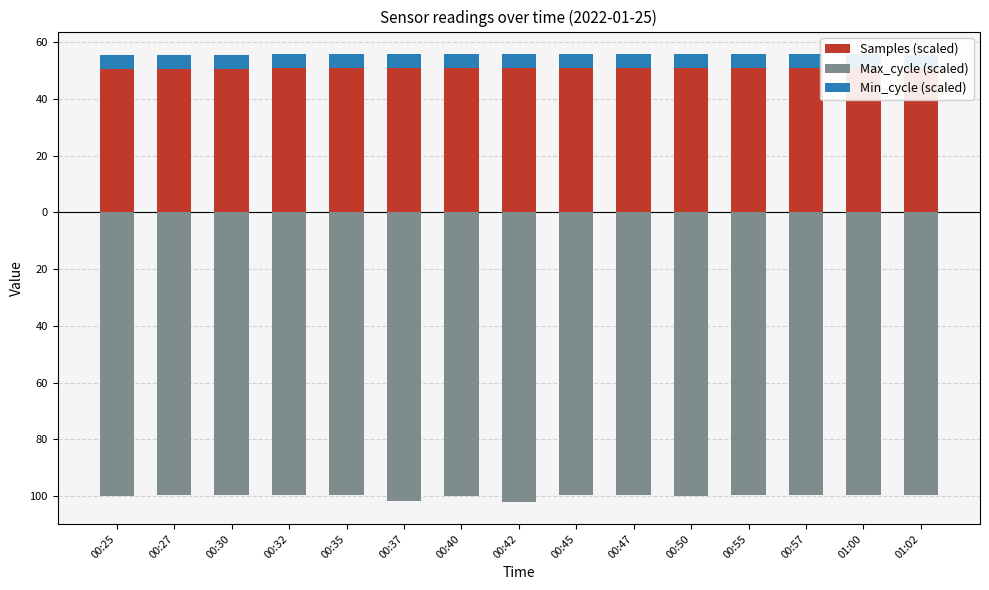

List the labels in order of Min_cycle (scaled) value, smallest first.

00:25, 00:27, 00:30, 00:32, 00:35, 00:37, 00:40, 00:42, 00:45, 00:47, 00:50, 00:55, 00:57, 01:00, 01:02